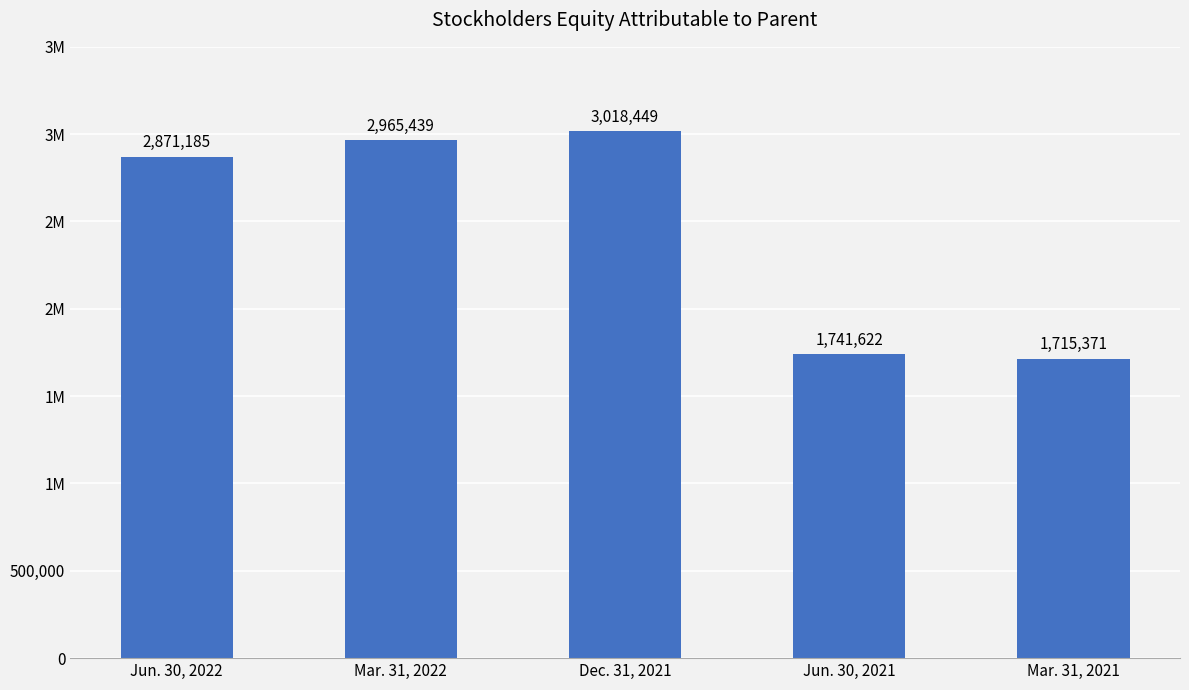

Reading left to right, what are all the values shown in this chart?

Jun. 30, 2022=2871185	Mar. 31, 2022=2965439	Dec. 31, 2021=3018449	Jun. 30, 2021=1741622	Mar. 31, 2021=1715371